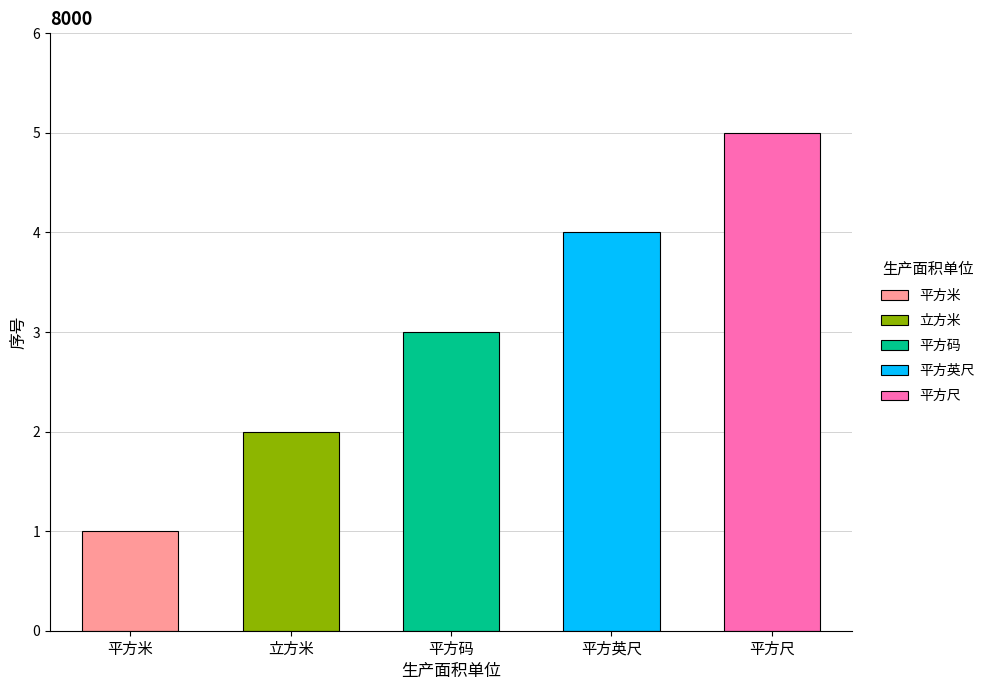

How many bars are there in total?

5